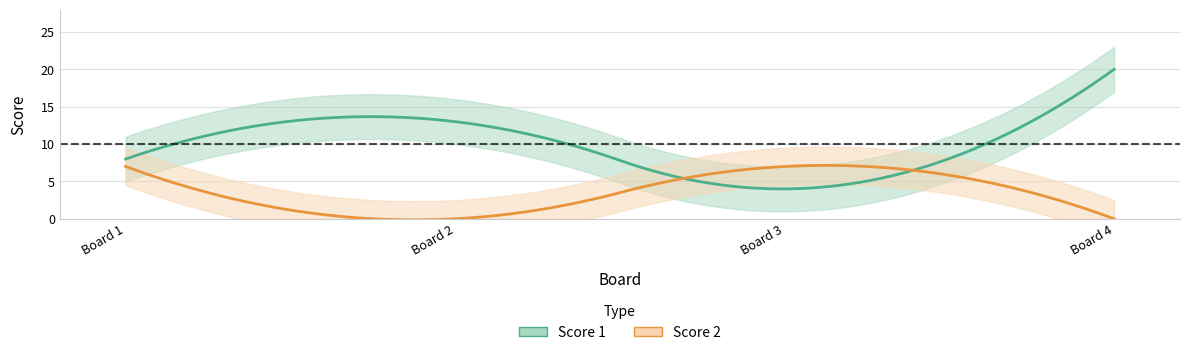

True or false: Score 2 has a value of 0 at 2.

True